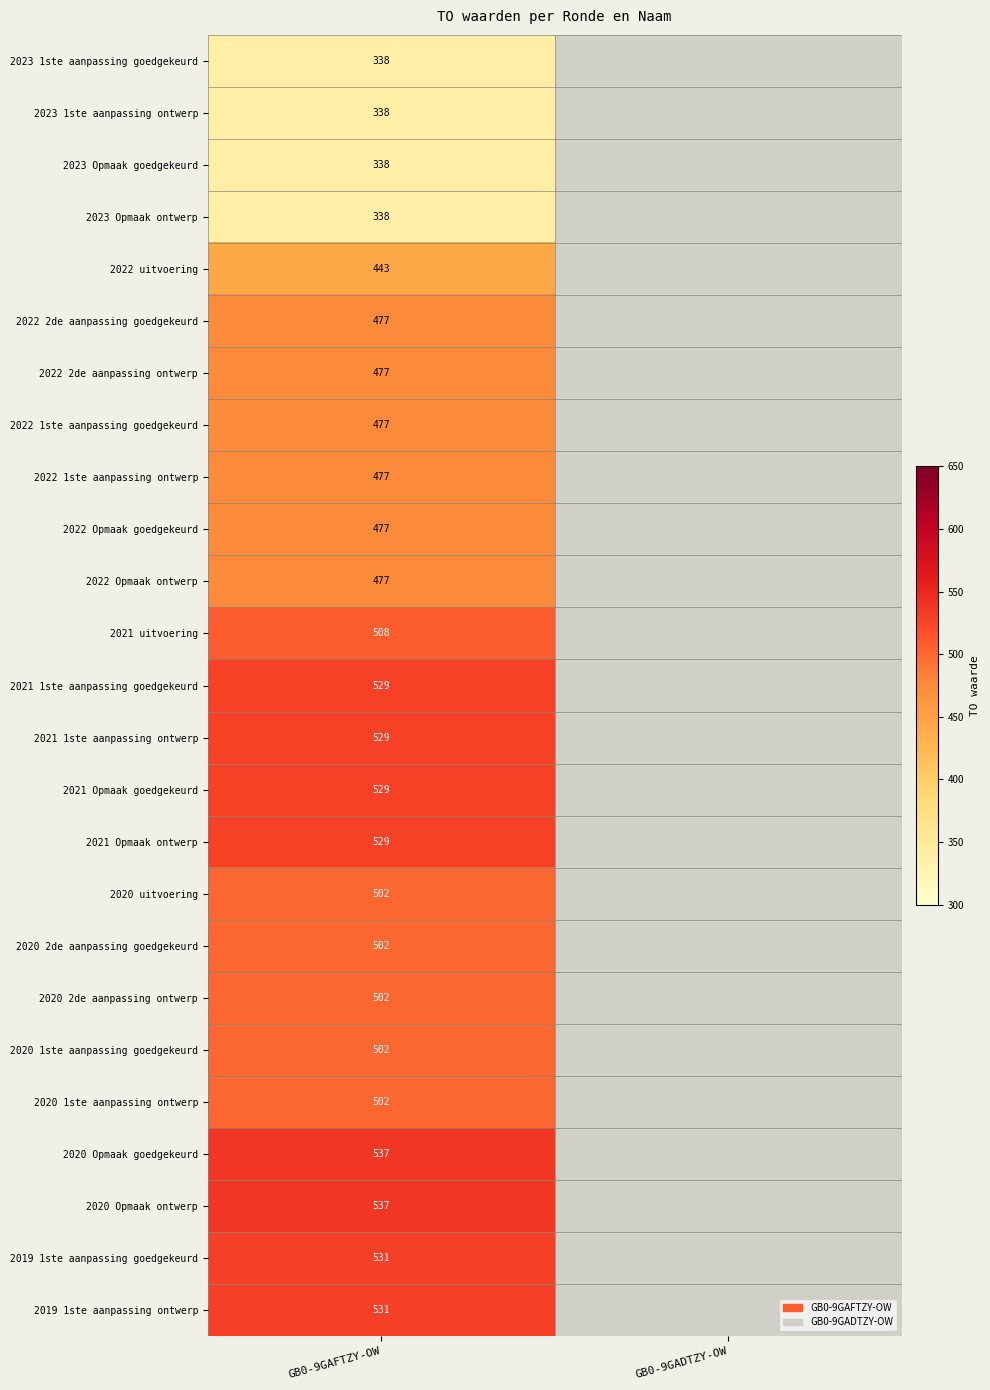

What is the difference between the highest and lowest values at GB0-9GAFTZY-OW?

199